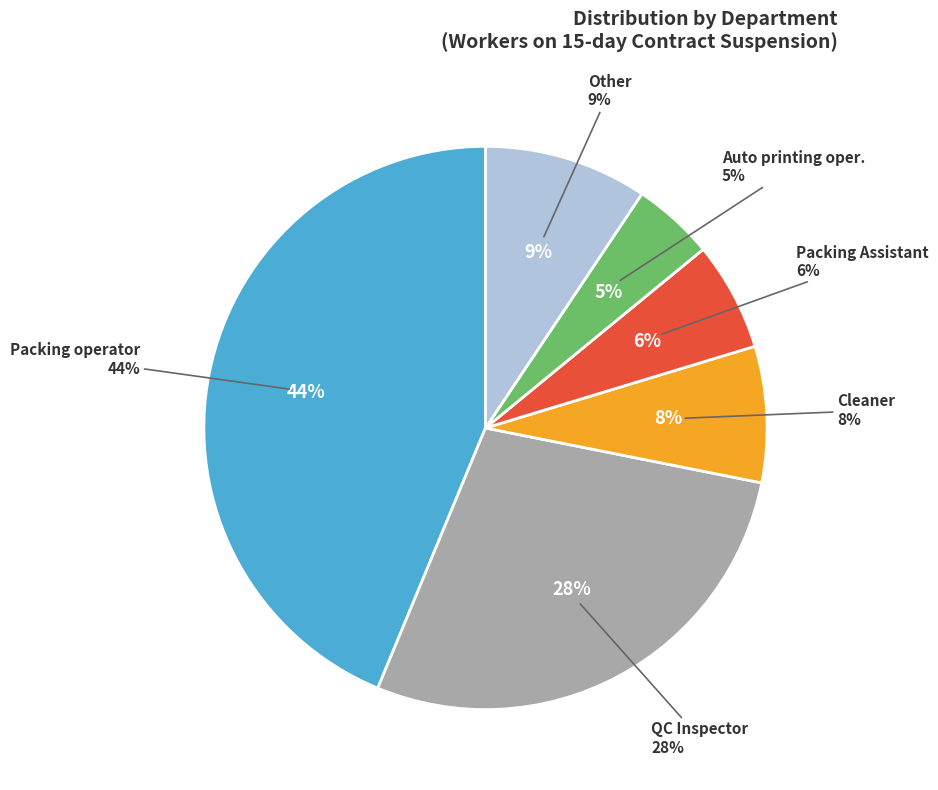

What is the largest slice in the pie chart?

Packing operator